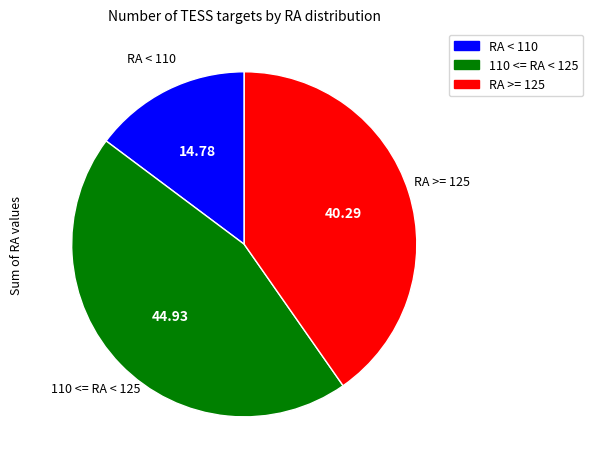

Does any single category account for the majority?

No